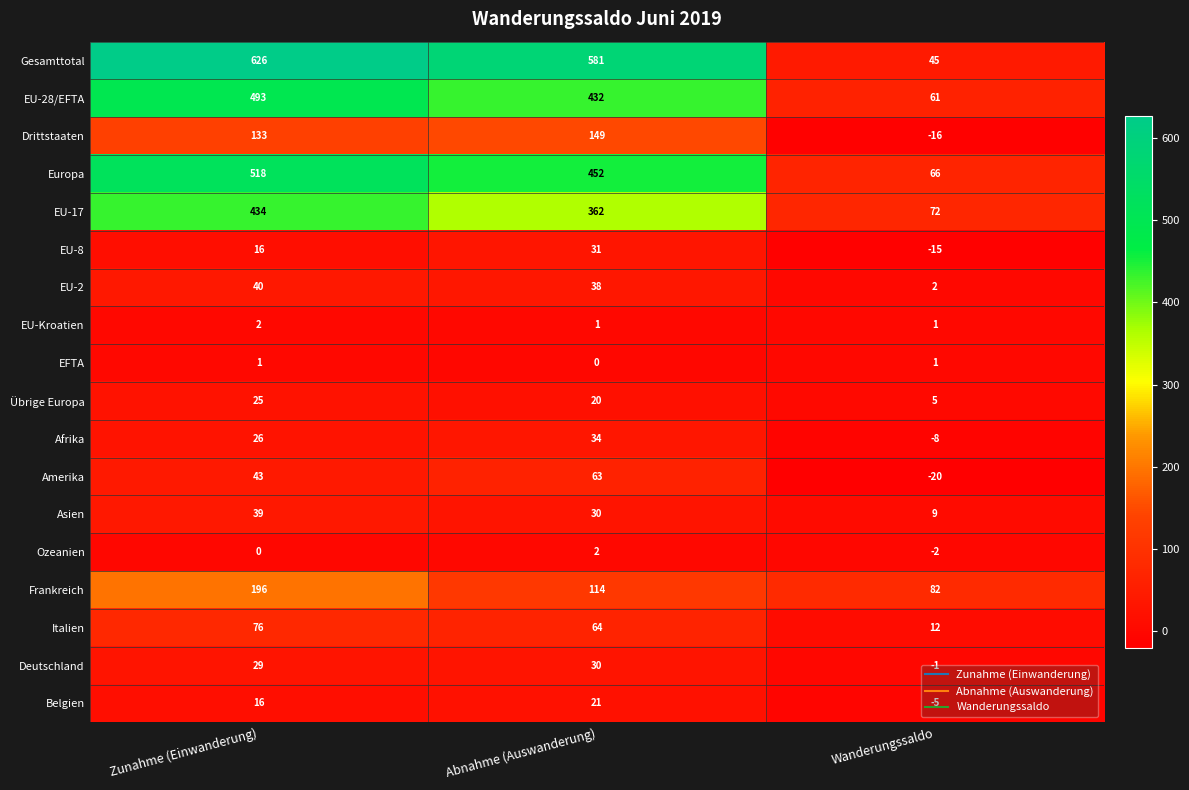

What is the difference between the maximum and minimum values in the Amerika series?

83